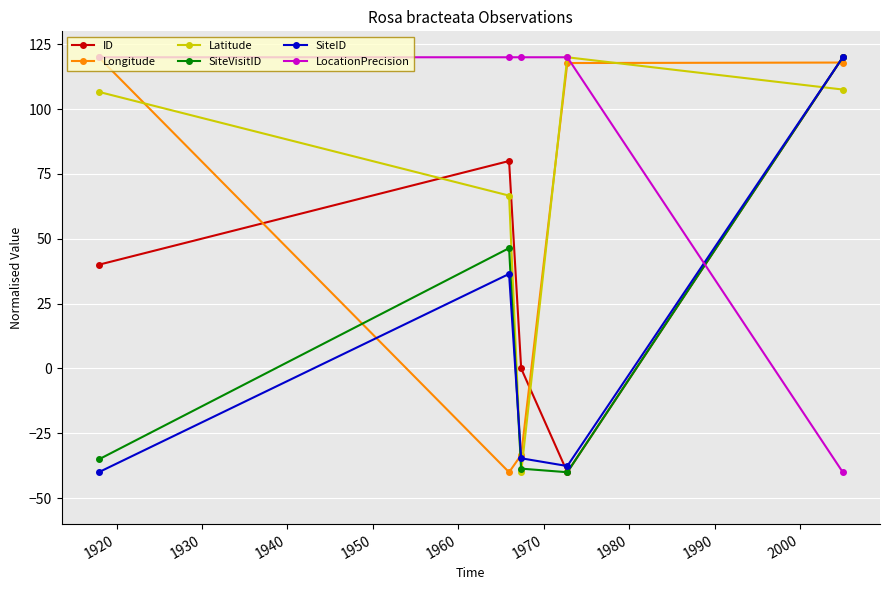

What are all the series names shown in the legend?

ID, Longitude, Latitude, SiteVisitID, SiteID, LocationPrecision